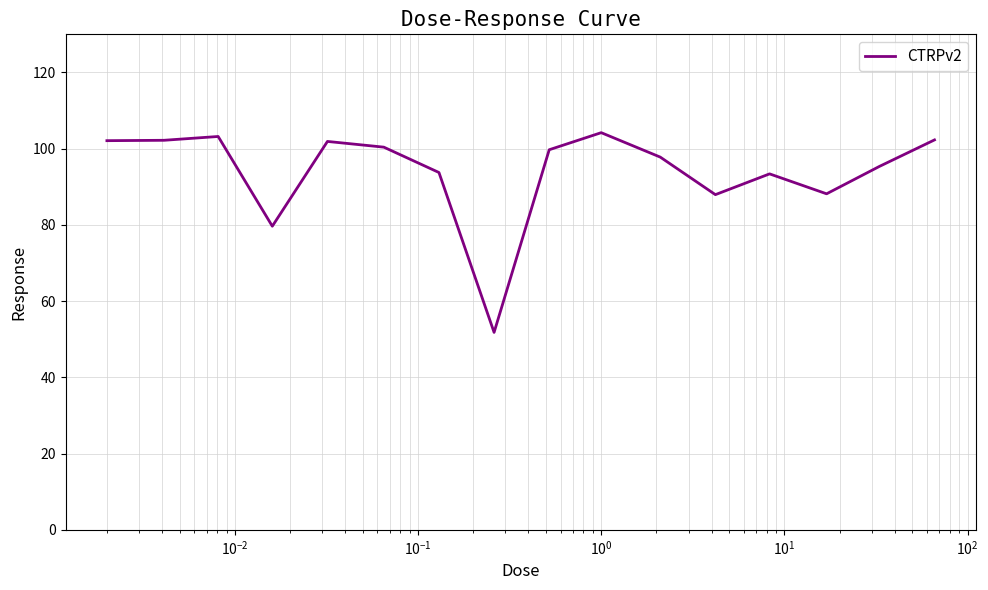

What is the minimum value shown in the chart?

51.8